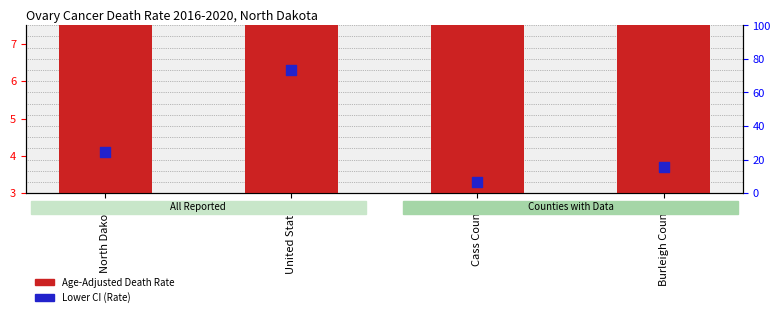

Which series contains the highest Y value?

Lower CI (Rate)